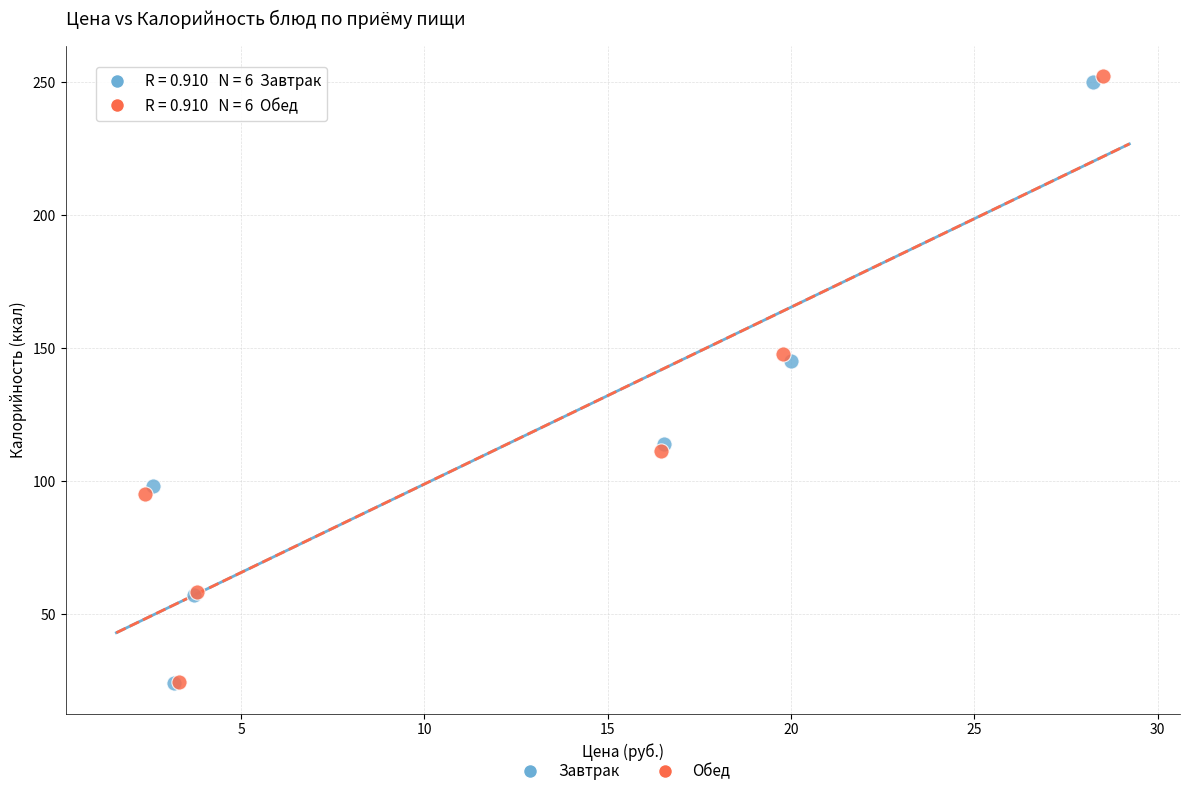

Which series has the largest Y range (max minus min)?

Обед